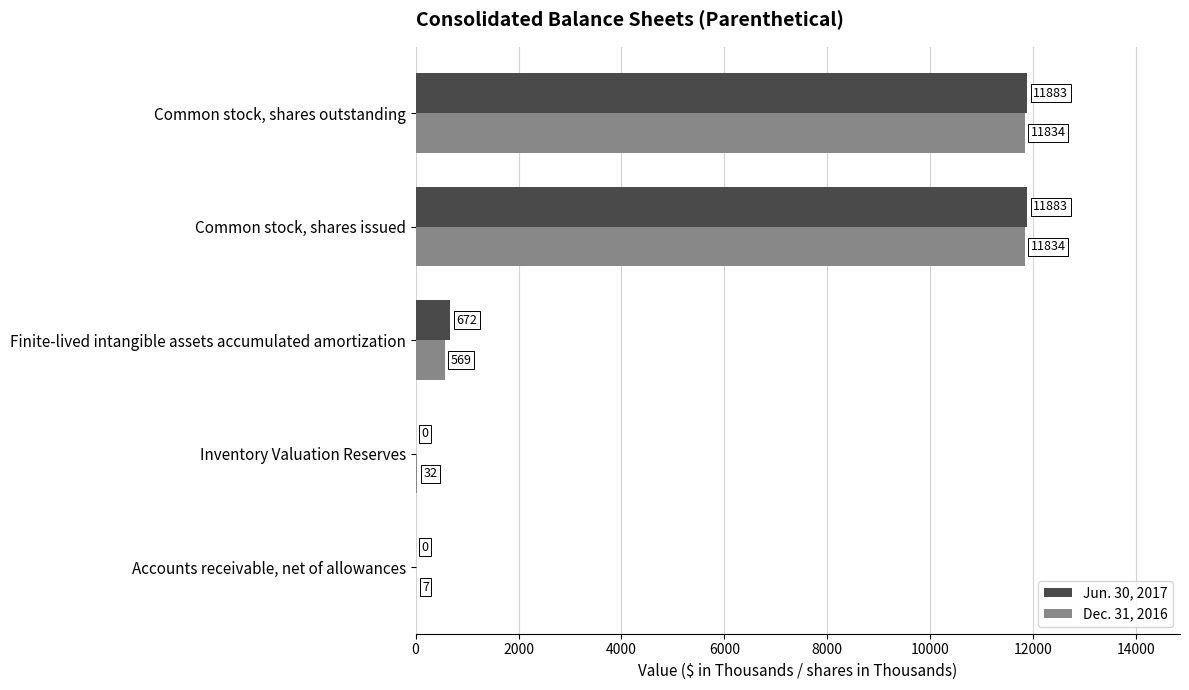

Between Accounts receivable, net of allowances and Common stock, shares issued, which series saw the biggest shift?

Jun. 30, 2017